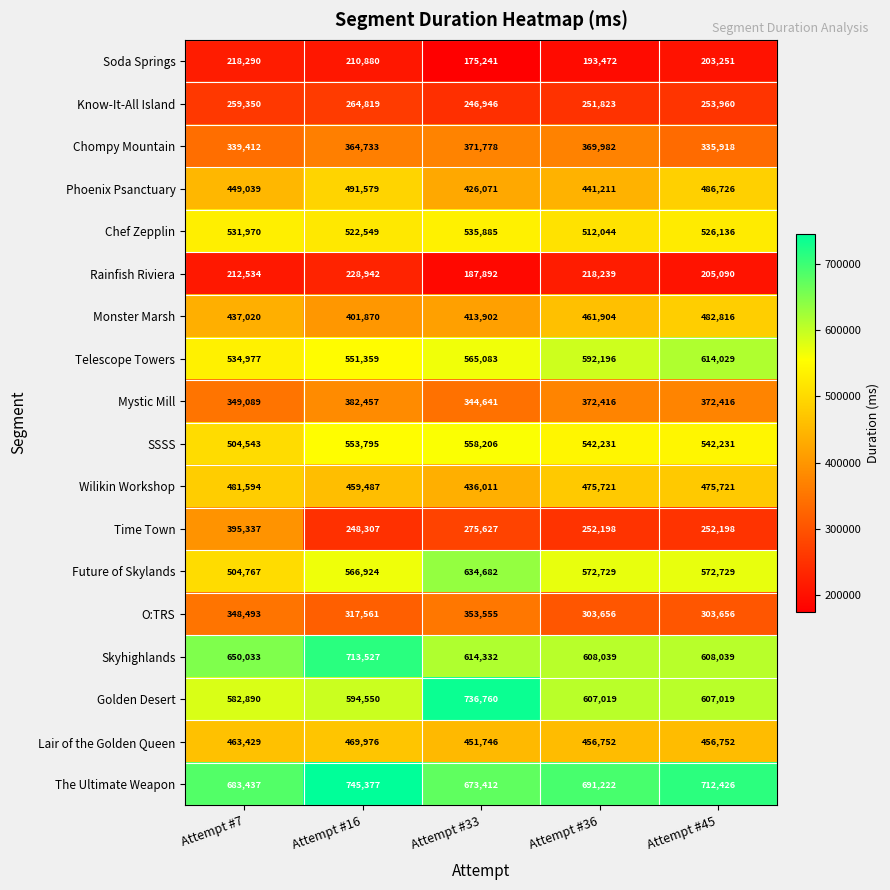

At which label does The Ultimate Weapon reach its peak?

Attempt #16